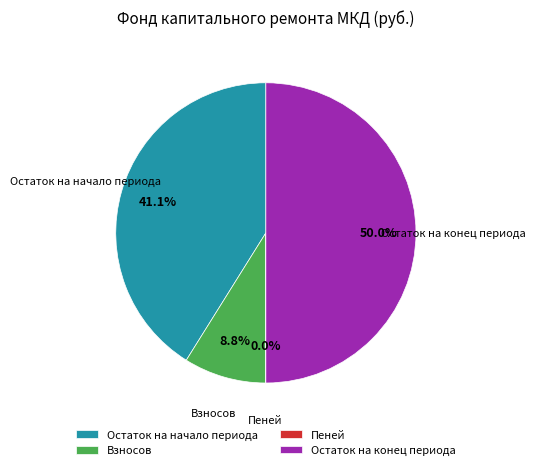

Is Остаток на начало периода the majority of the pie?

No